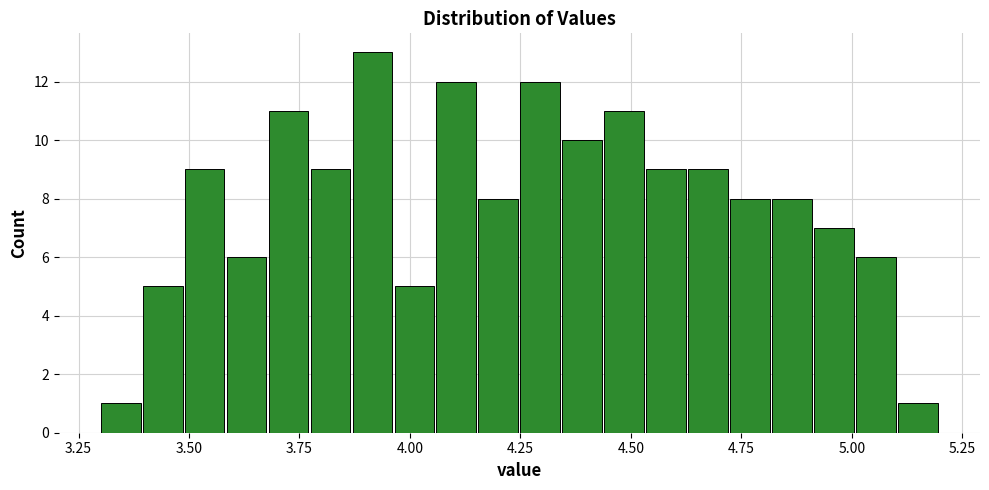

Around what value on the x-axis is the tallest bar? Give the approximate position of its centre, as read against the axis.

3.90